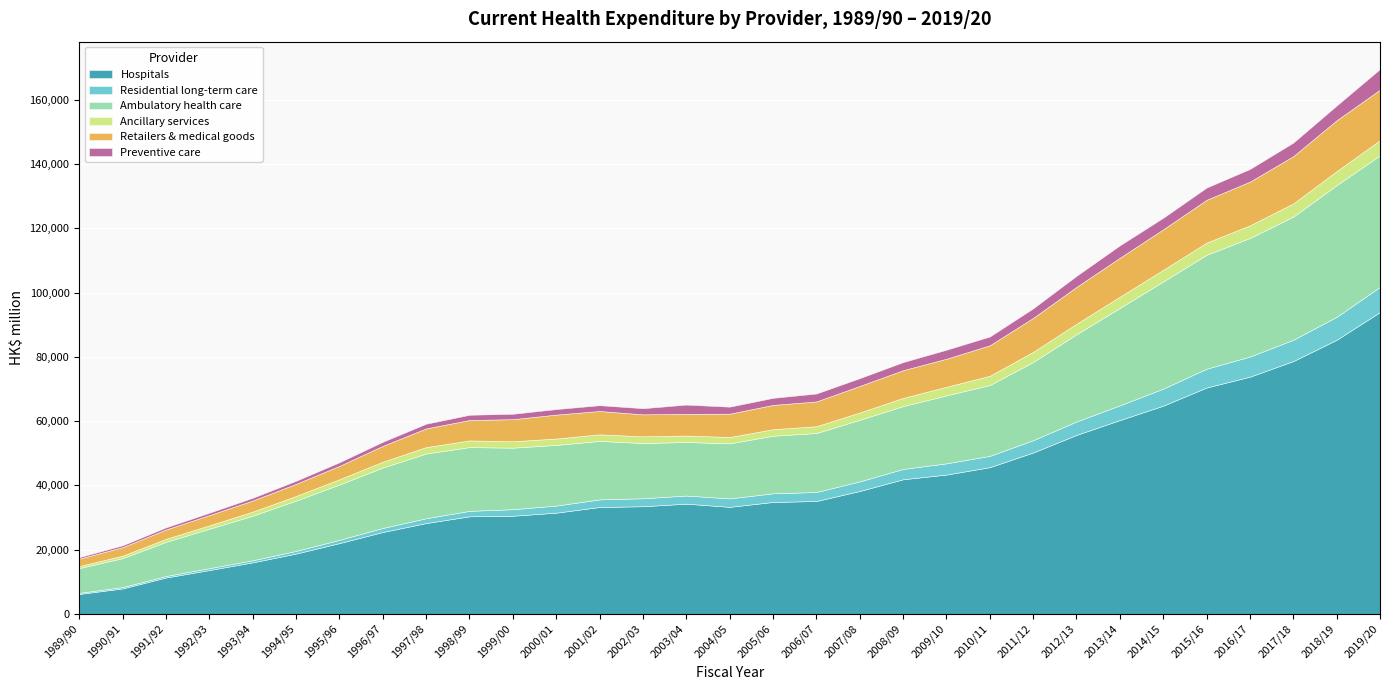

What is the lowest value of the Hospitals series?

6195